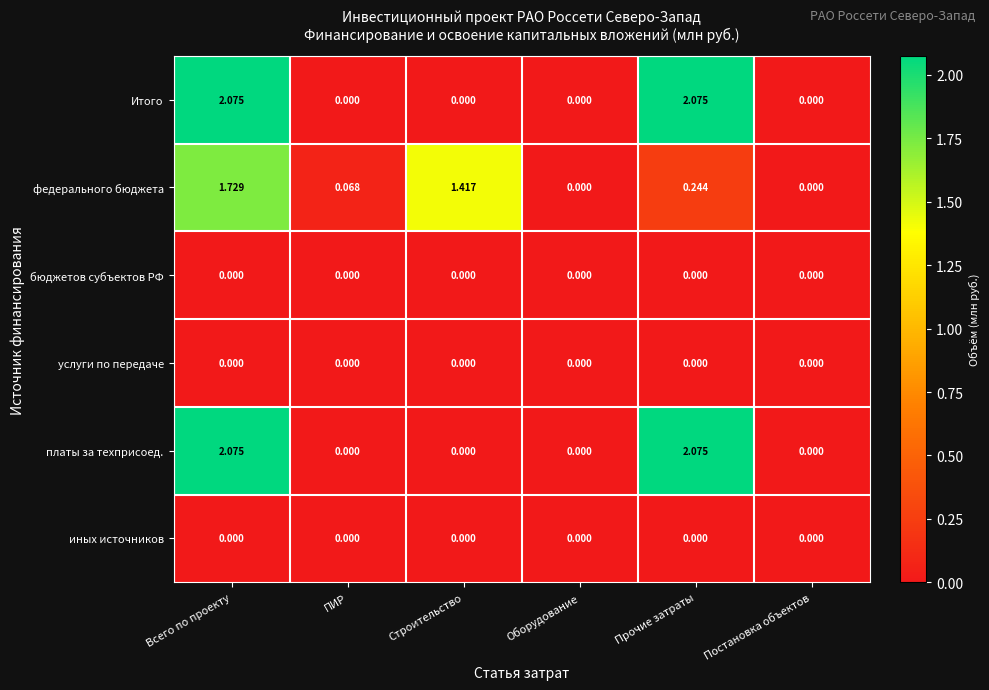

Which category has the highest value in the федерального бюджета series?

Всего по проекту